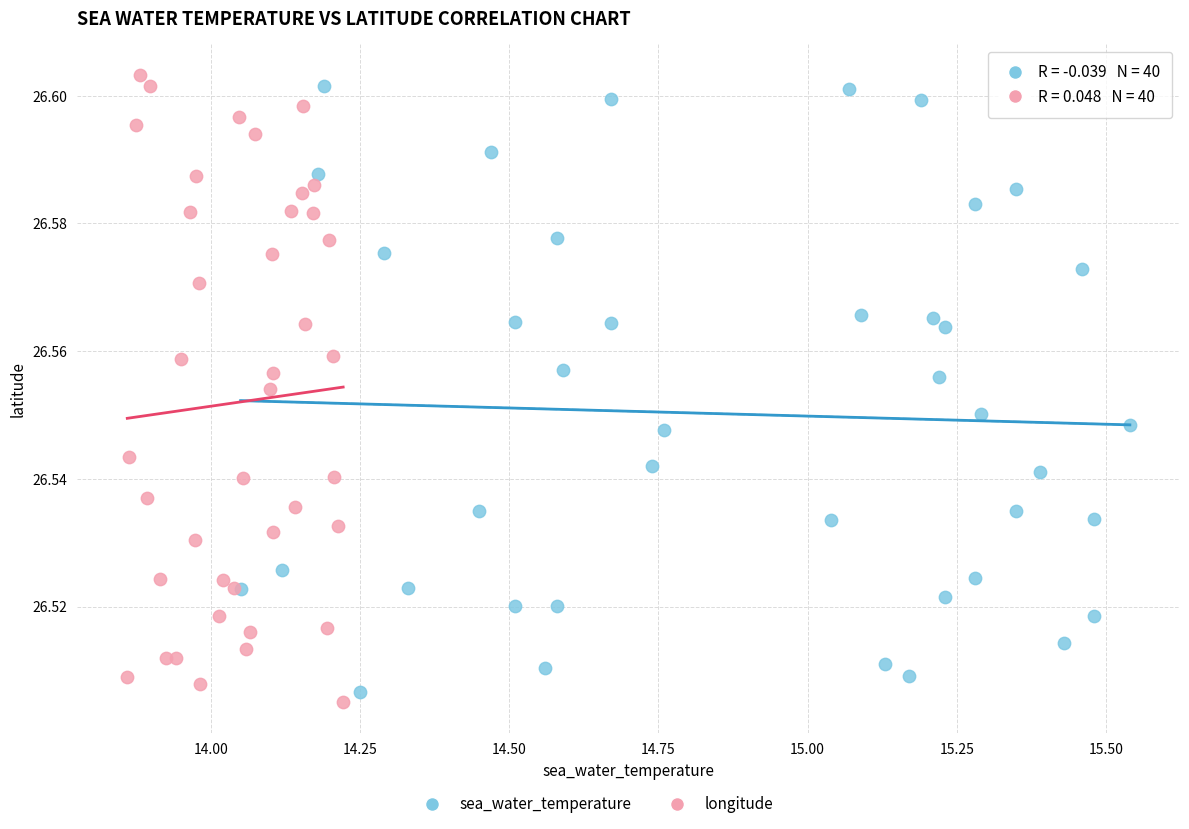

Which series reaches the maximum Y coordinate?

longitude